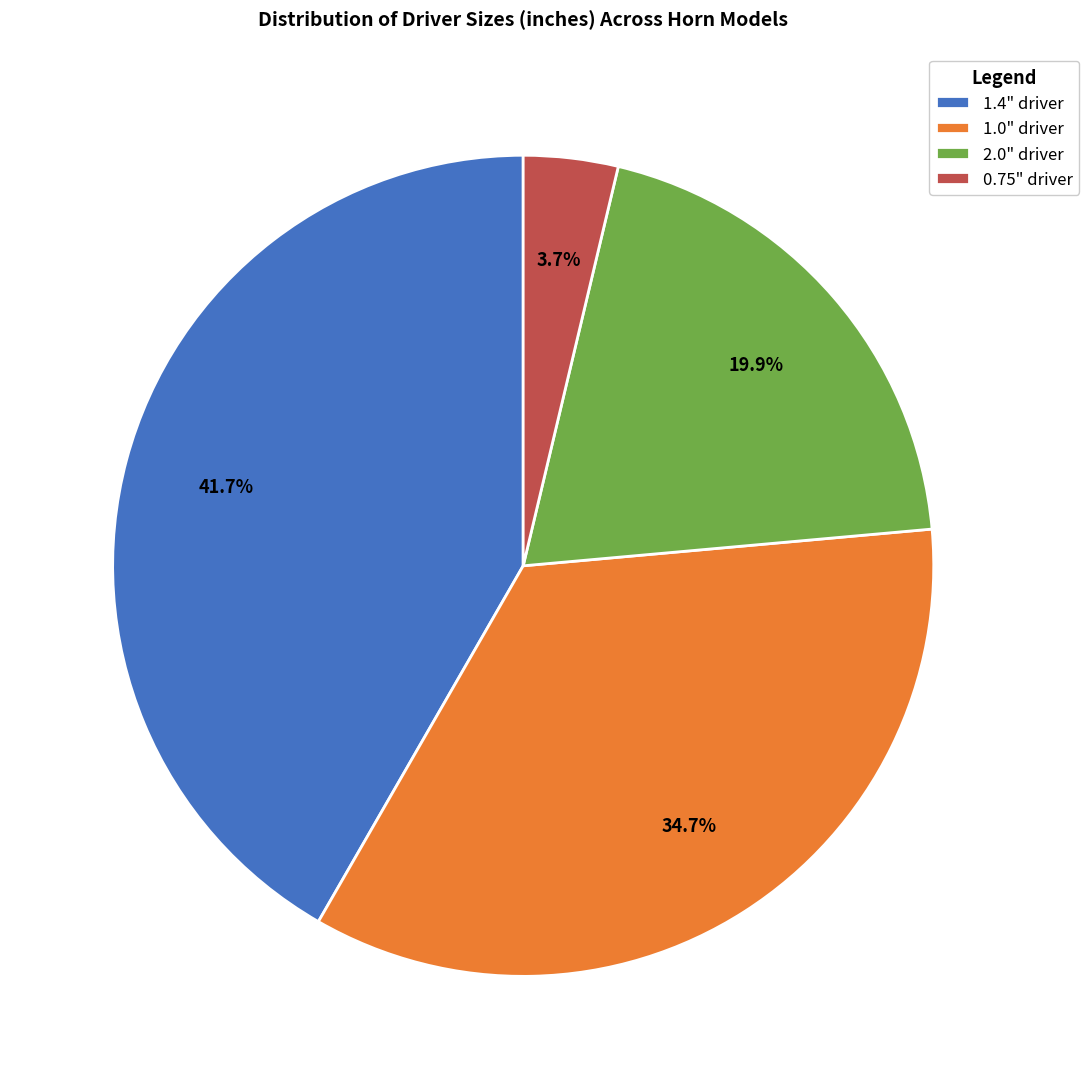

Is there a majority slice in this chart?

No